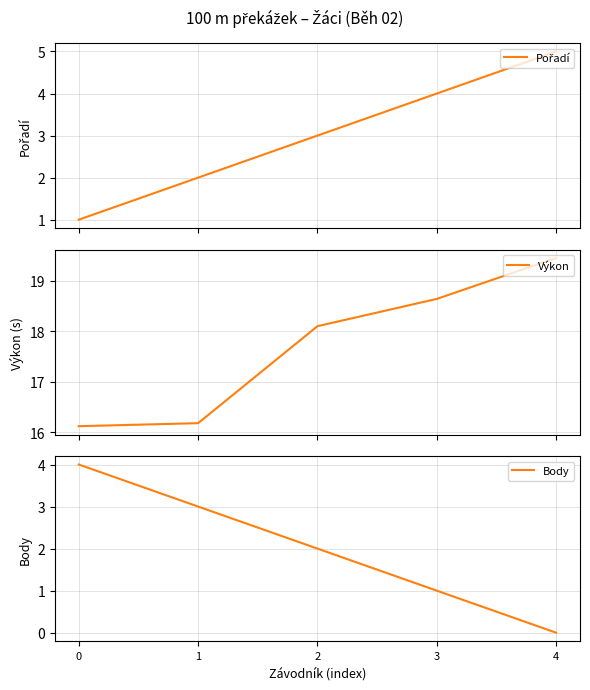

How many data points in Výkon are less than 18?

2